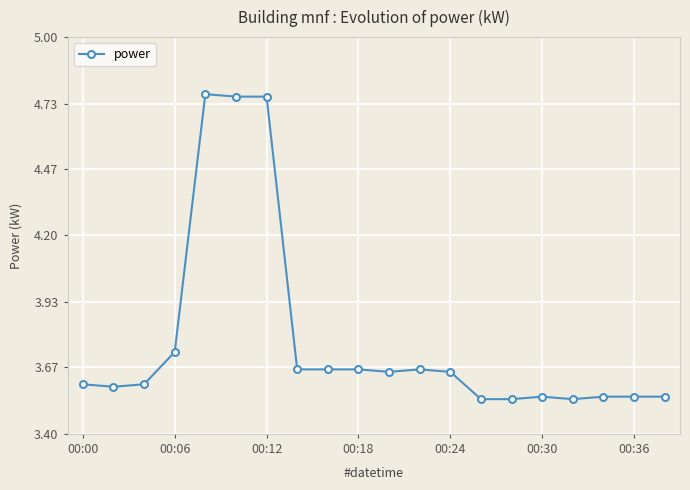

What is the sum of all values?

75.6